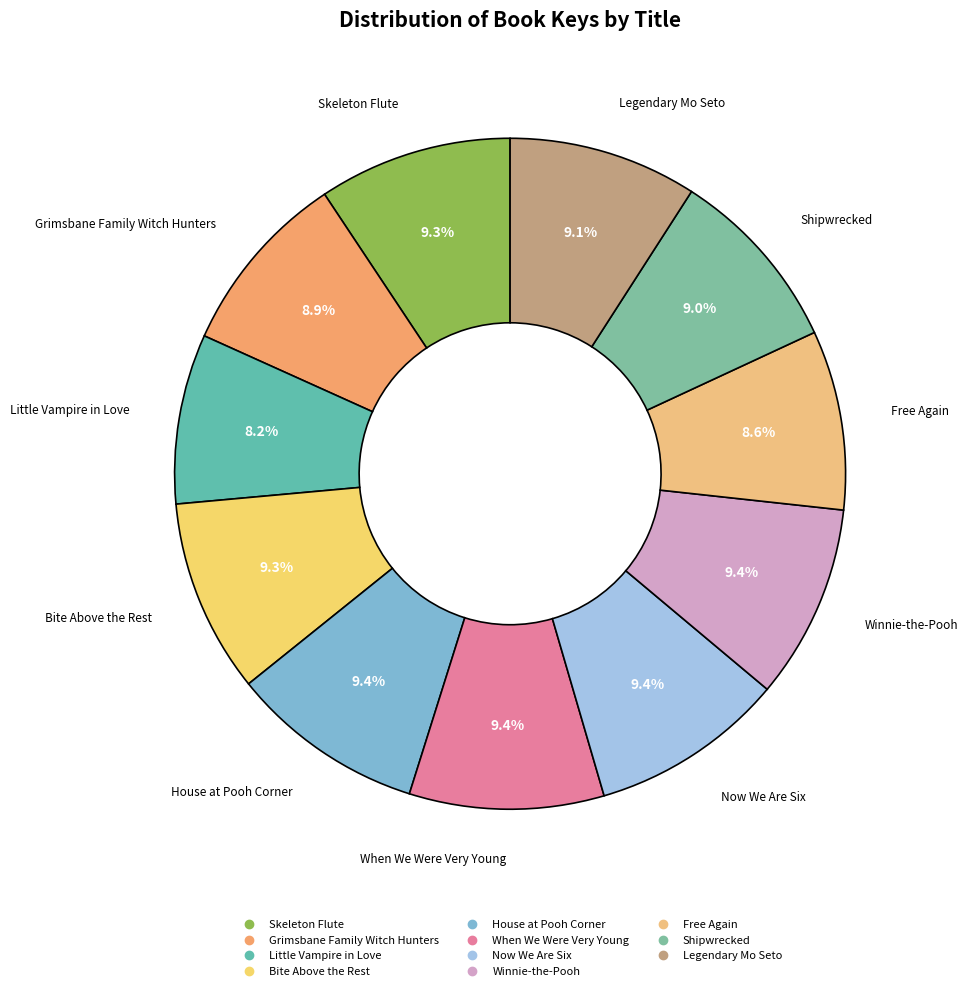

How many segments does this pie chart have?

11